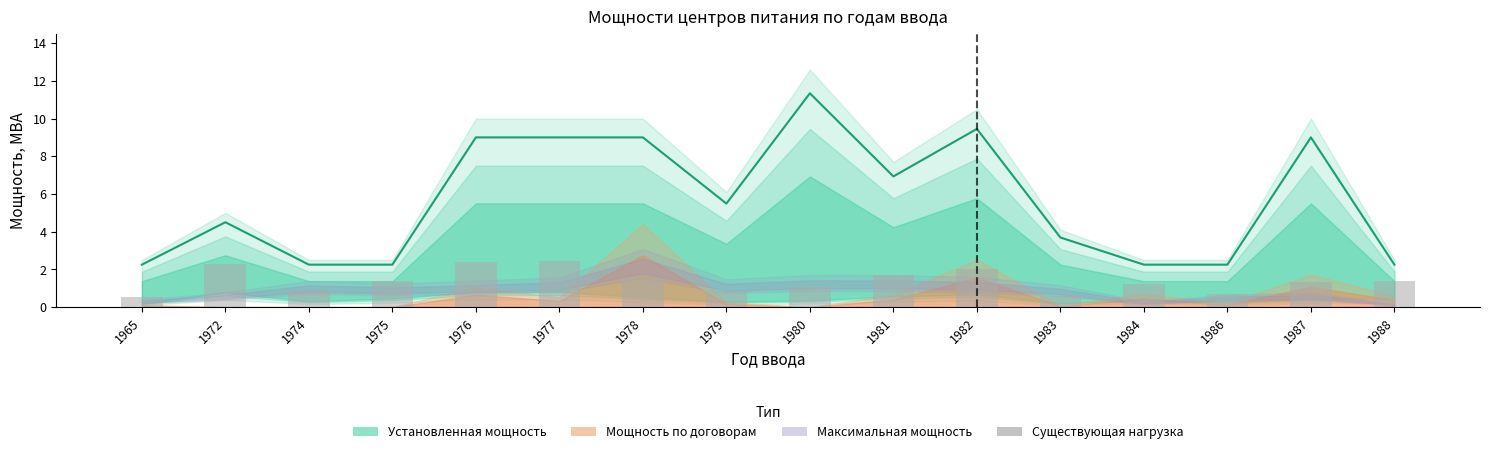

Where is the data nearest to the value 1?

1974